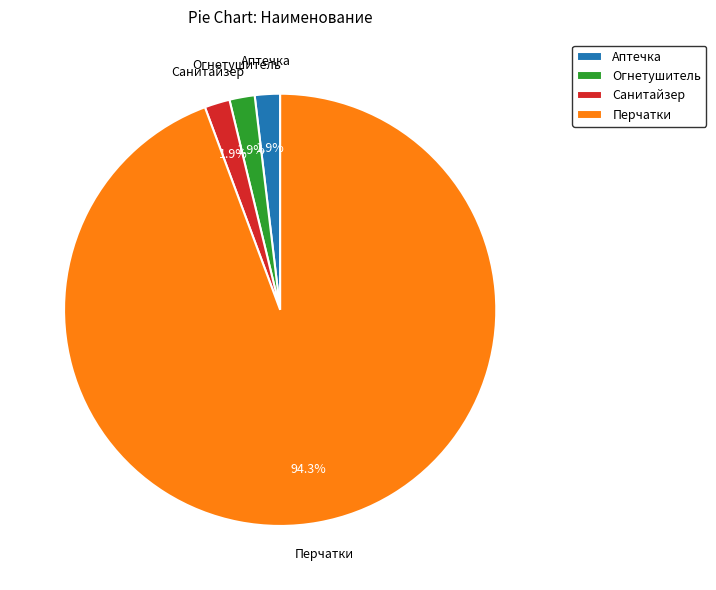

Is the sum of Перчатки and Аптечка greater than half?

Yes